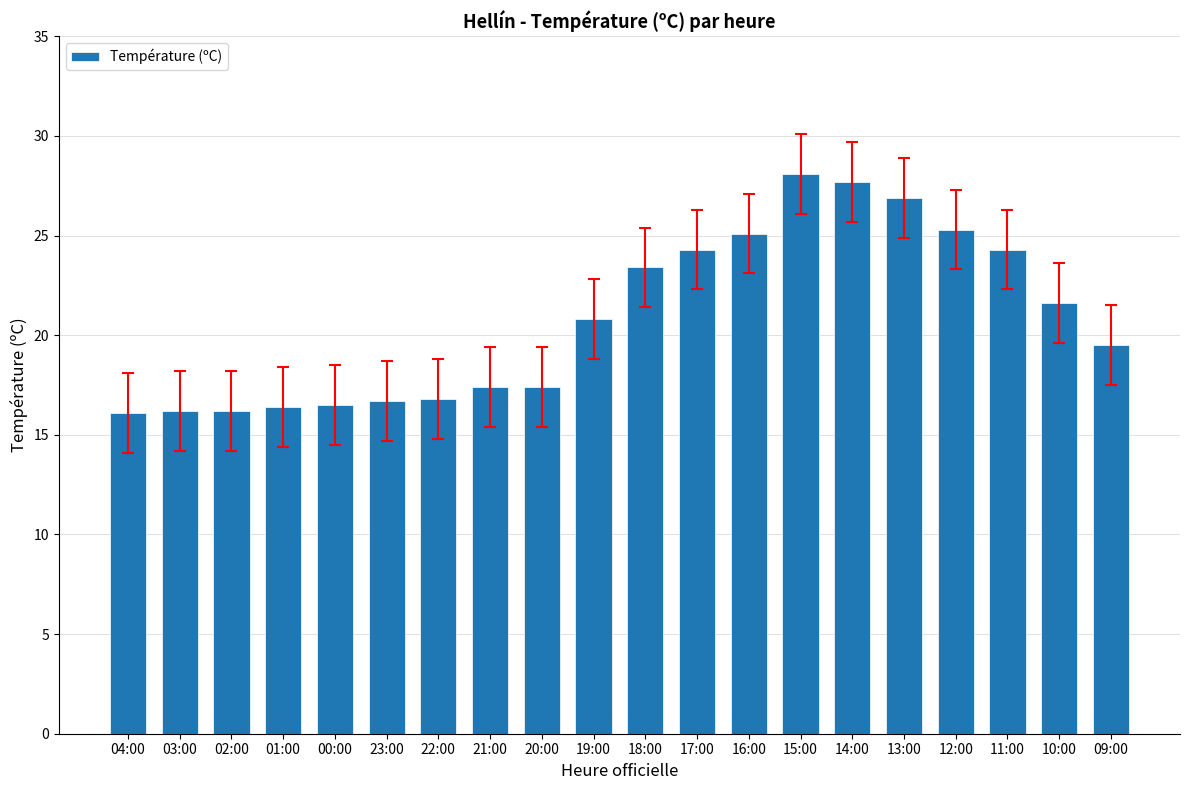

Count the number of categories in the chart.

20